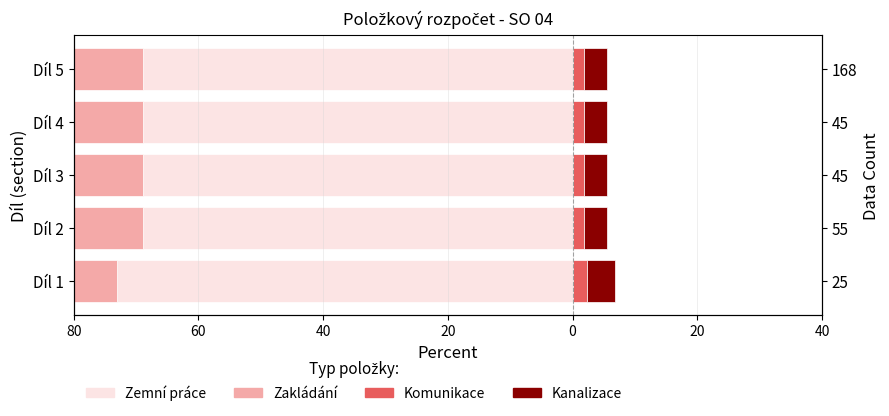

Count the number of data series in this chart.

4